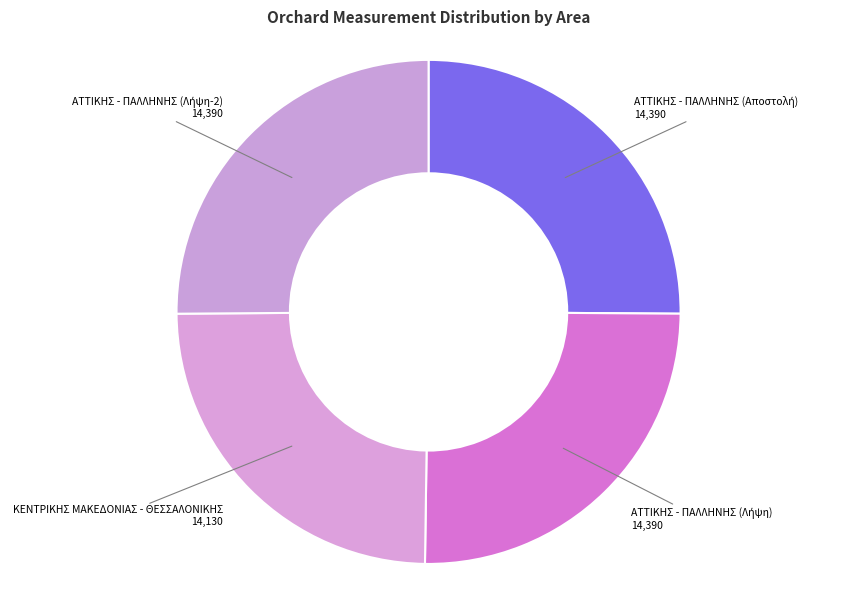

Is there any slice that represents more than half of the pie?

No